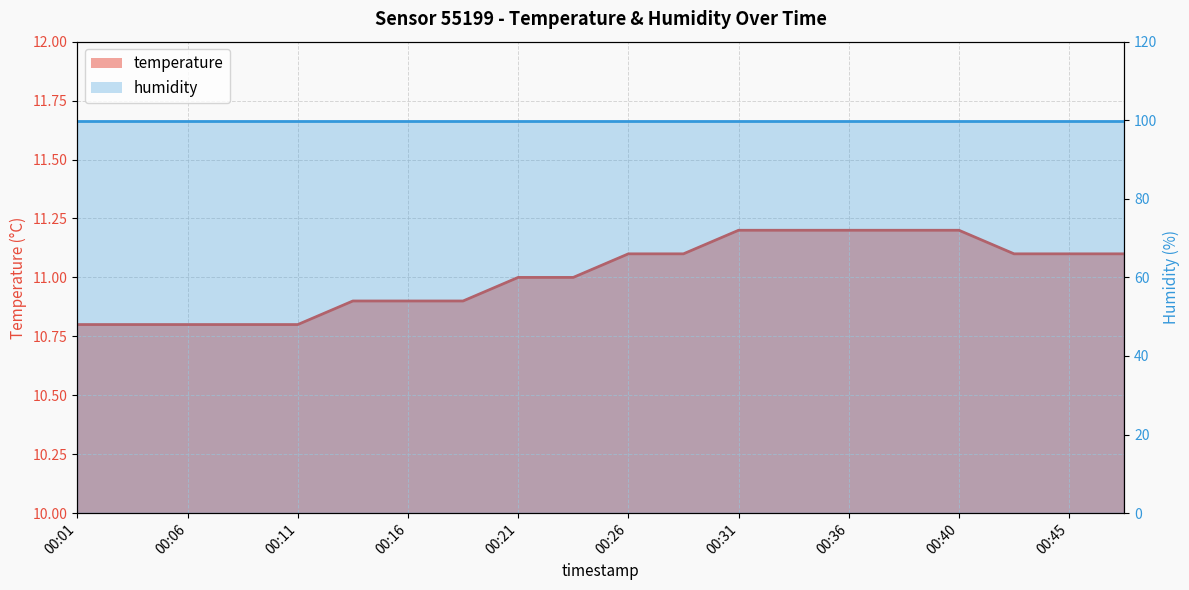

Rank the categories by value from highest to lowest.

00:31, 00:33, 00:36, 00:38, 00:40, 00:26, 00:28, 00:43, 00:45, 00:48, 00:21, 00:23, 00:14, 00:16, 00:18, 00:01, 00:04, 00:06, 00:09, 00:11